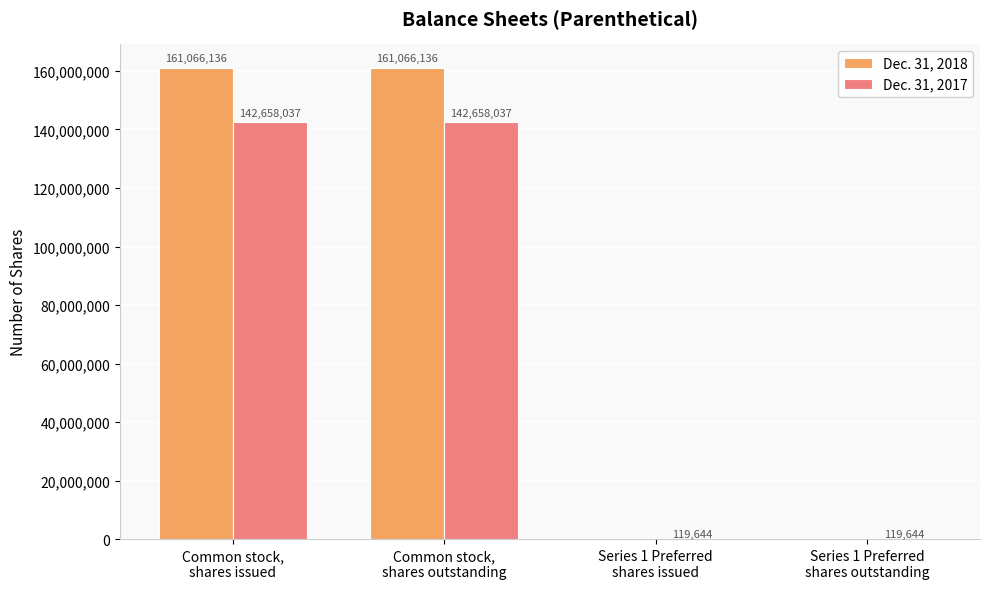

What is the maximum value shown in the chart?

161066136